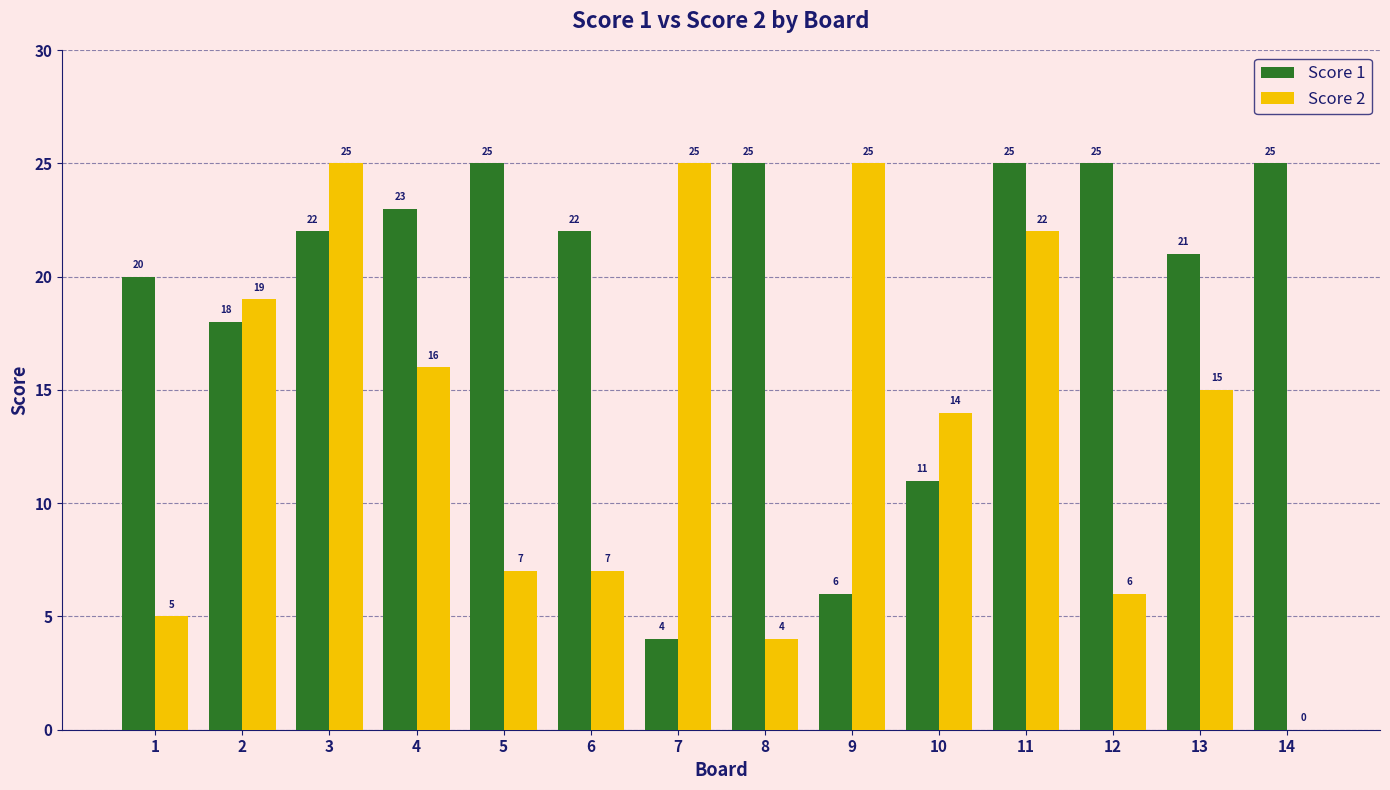

Between 6 and 10, which series saw the biggest shift?

Score 1